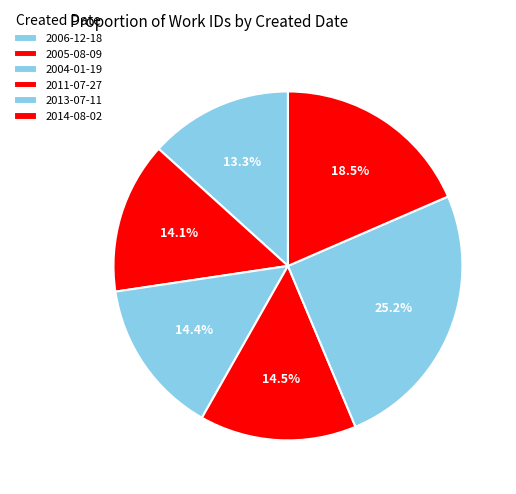

How many slices are in this pie chart?

6